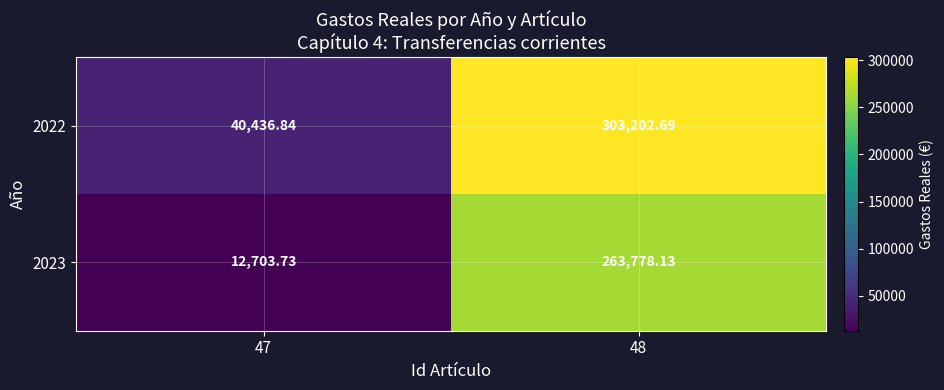

At which category is the sum across all series the highest?

48